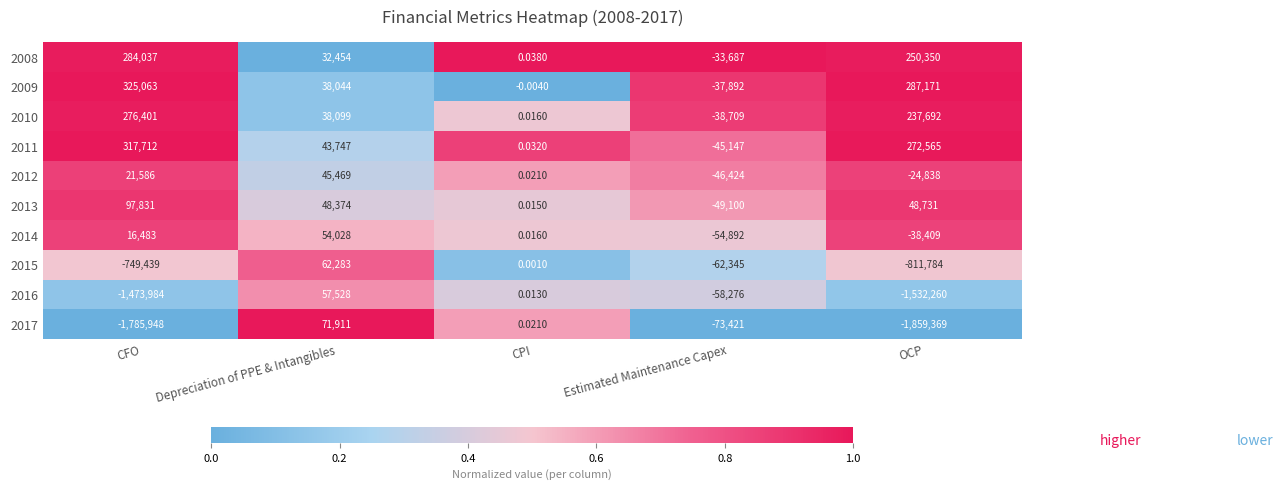

At how many categories does at least one series exceed 0?

4